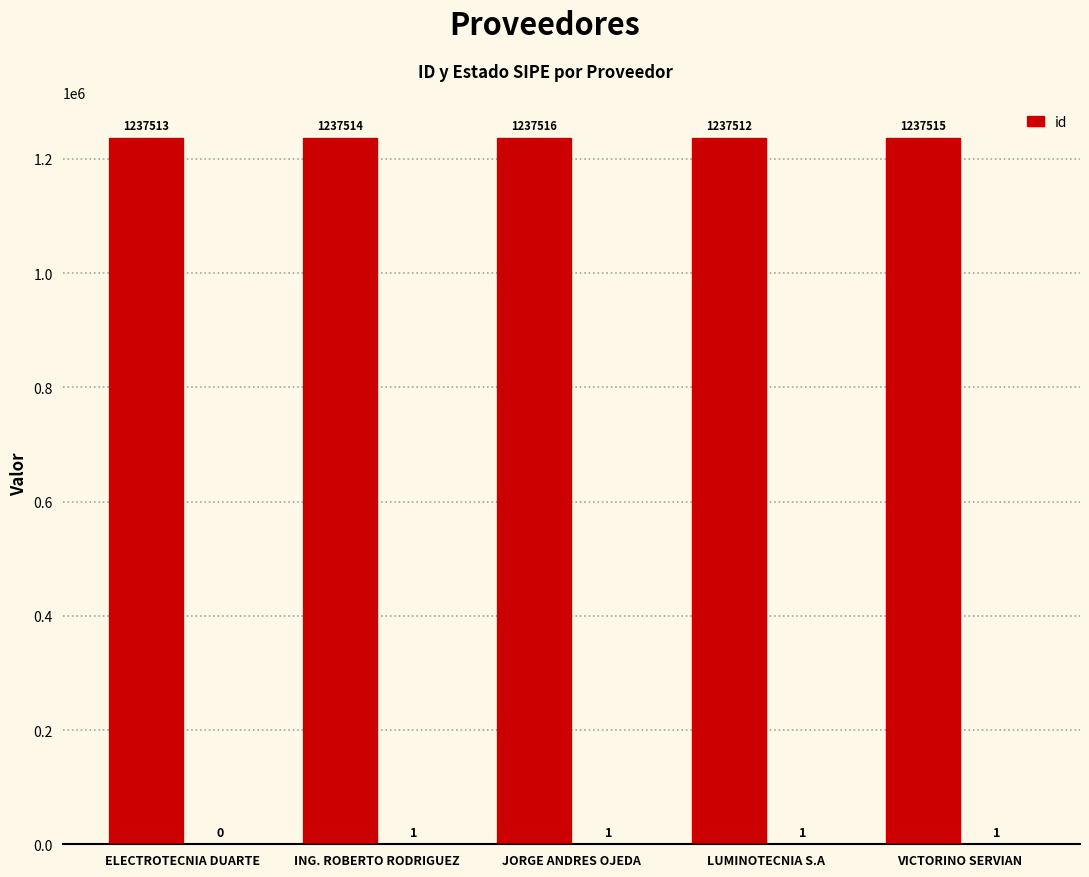

Rank the categories by value from highest to lowest.

JORGE ANDRES OJEDA, VICTORINO SERVIAN, ING. ROBERTO RODRIGUEZ, ELECTROTECNIA DUARTE, LUMINOTECNIA S.A